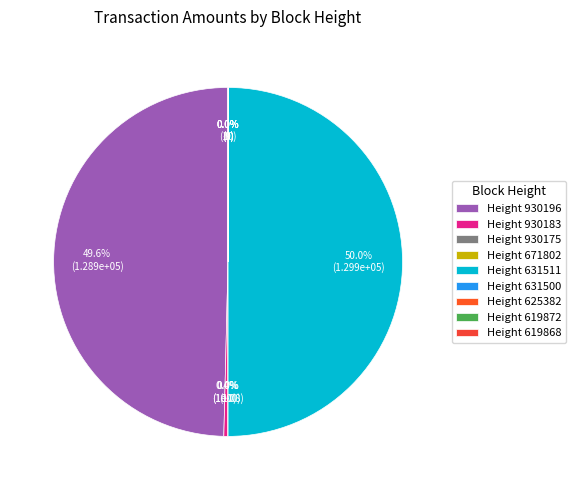

To the nearest percent, what percentage of the pie is 930196?

50%